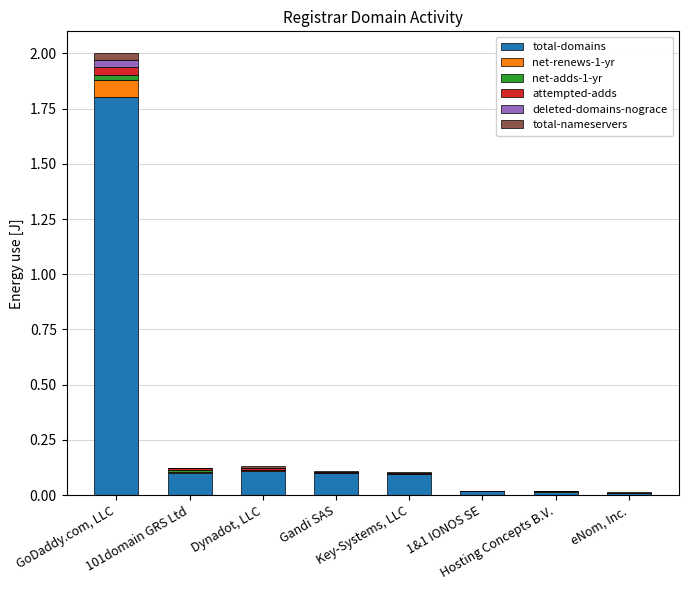

Is it true that total-nameservers equals 0.0 at GoDaddy.com, LLC?

False